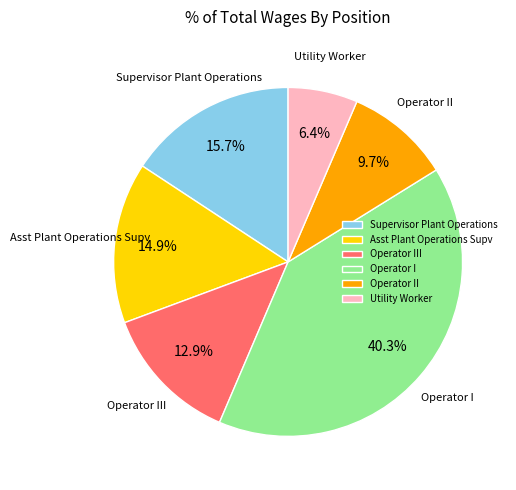

What is the largest slice in the pie chart?

Operator I